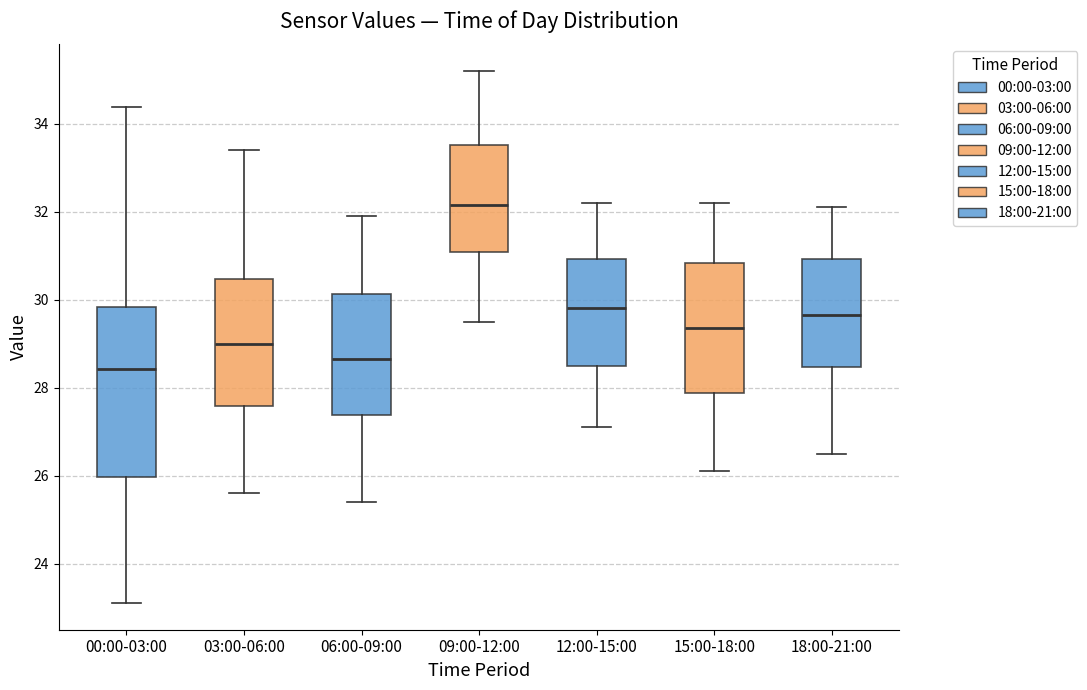

Reading left to right, transcribe this box plot: for each box, give where its median line is, the range the box spans, and where its two whiskers end, as read against the y-axis. The values are not printed on the chart, so give them approximately, as read against the axis.

00:00-03:00: median 28.4, box 26.0 to 29.8, whiskers 23.2 to 34.4
03:00-06:00: median 29.0, box 27.6 to 30.4, whiskers 25.6 to 33.4
06:00-09:00: median 28.6, box 27.4 to 30.2, whiskers 25.4 to 32.0
09:00-12:00: median 32.2, box 31.0 to 33.6, whiskers 29.6 to 35.2
12:00-15:00: median 29.8, box 28.6 to 31.0, whiskers 27.2 to 32.2
15:00-18:00: median 29.4, box 27.8 to 30.8, whiskers 26.2 to 32.2
18:00-21:00: median 29.6, box 28.4 to 31.0, whiskers 26.6 to 32.2